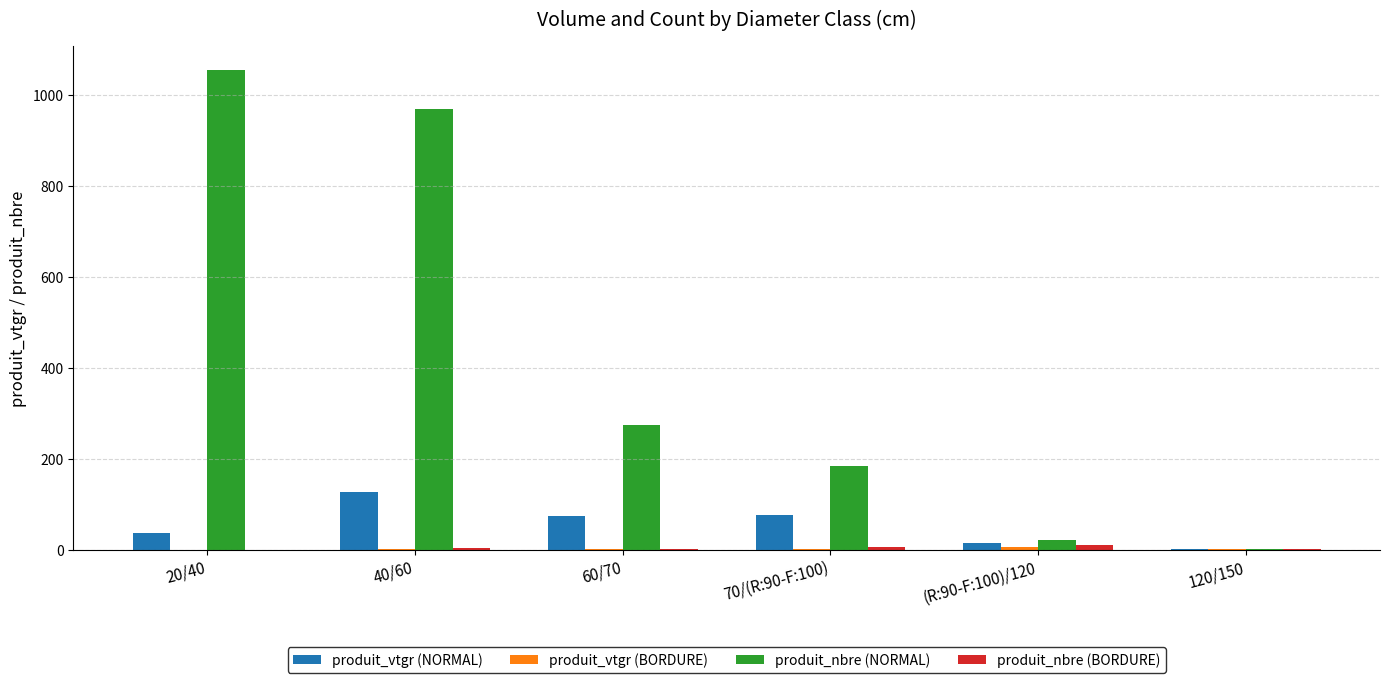

The produit_vtgr (NORMAL) series shows 36.0 at 20/40. True or false?

True